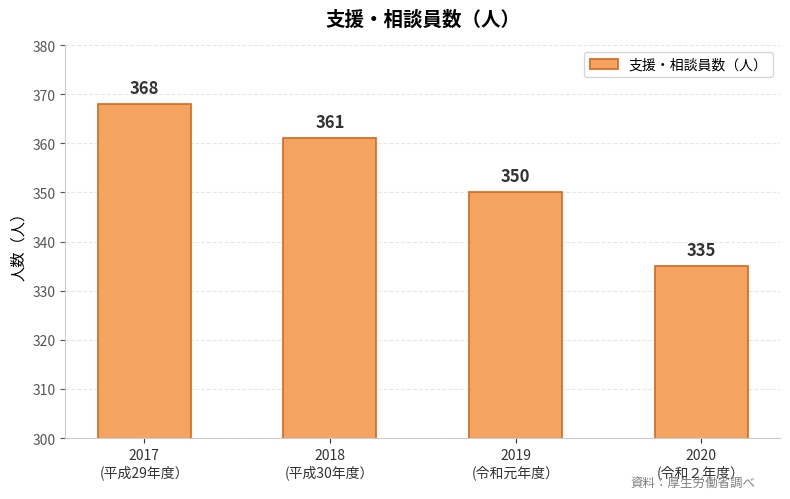

List the labels in order of value, largest first.

2017
(平成29年度）, 2018
(平成30年度）, 2019
(令和元年度）, 2020
(令和２年度）